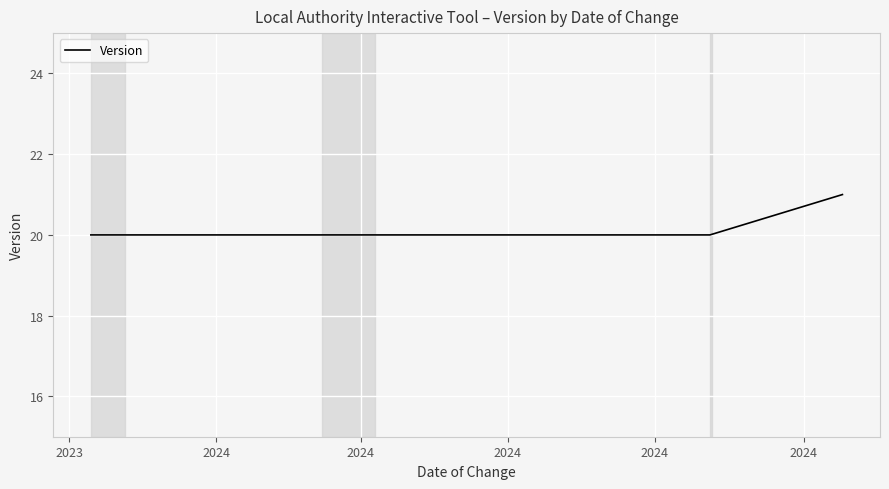

How many lines are shown in the chart?

1